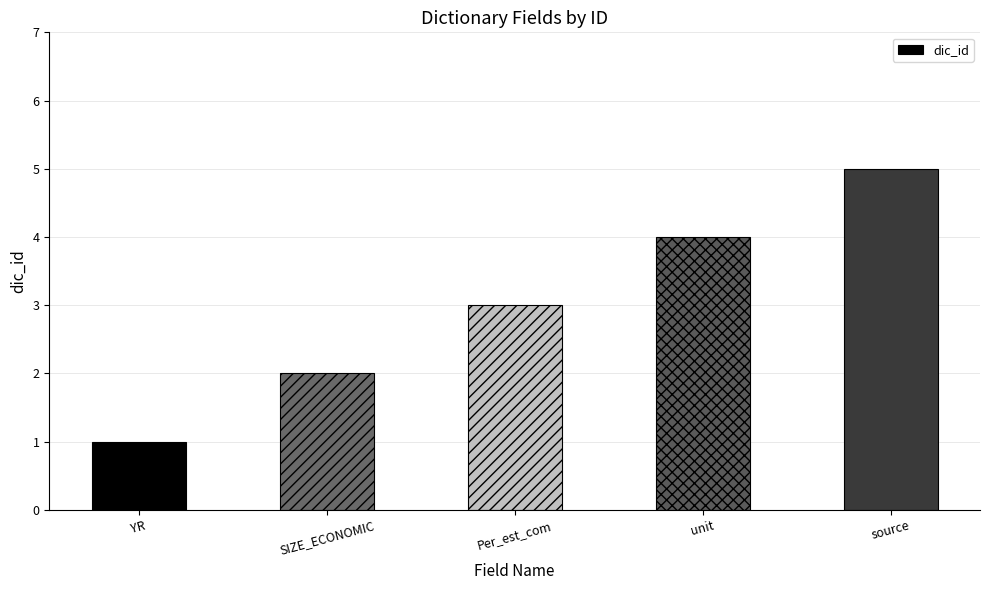

At which label is the value closest to 3?

Per_est_com